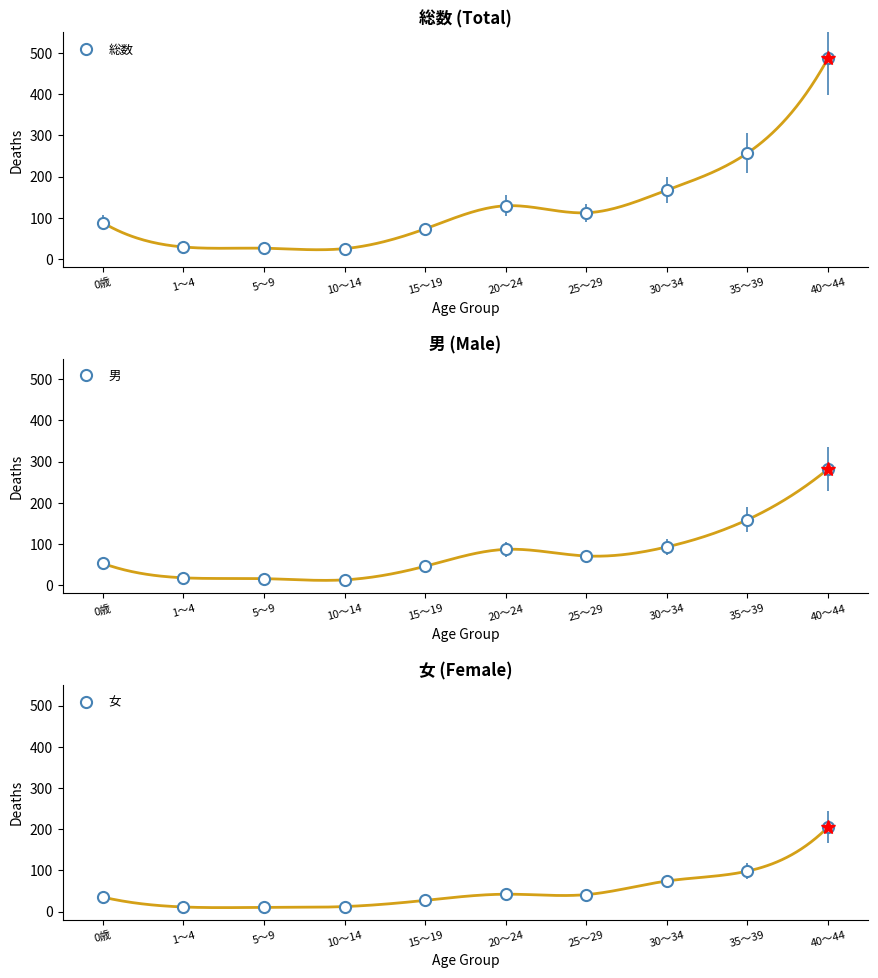

How many categories are shown in the chart?

10